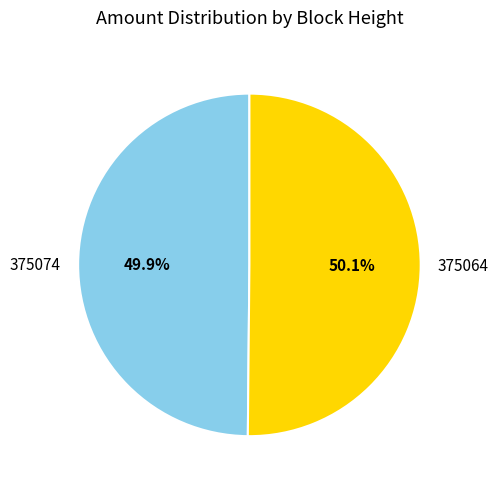

To the nearest percent, what portion does 375074 represent?

50%